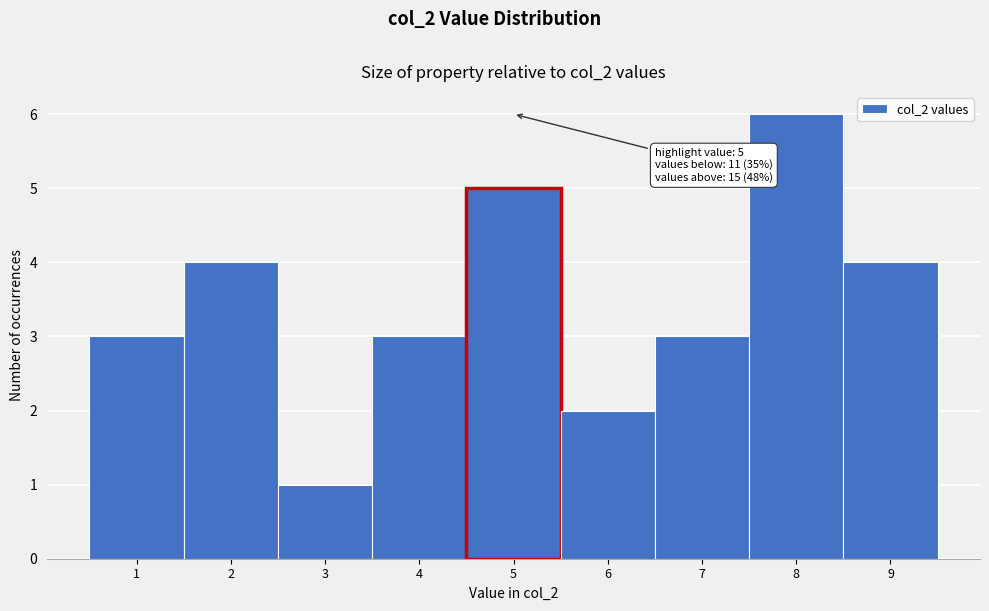

Which range on the x-axis has the tallest bar?

7.5 to 8.5